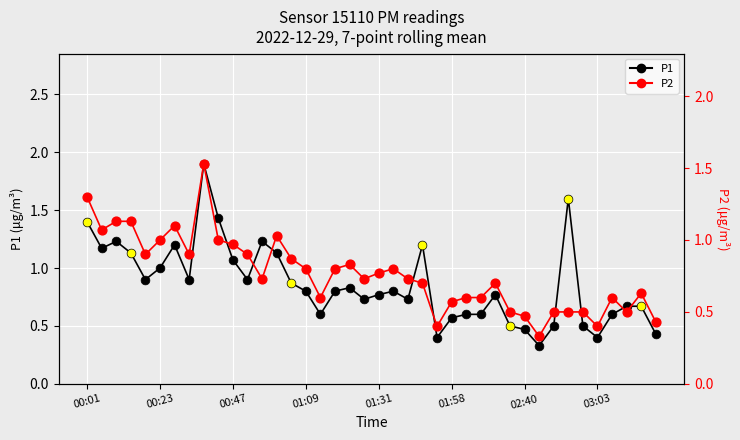

What are all the series names shown in the legend?

P1, P2